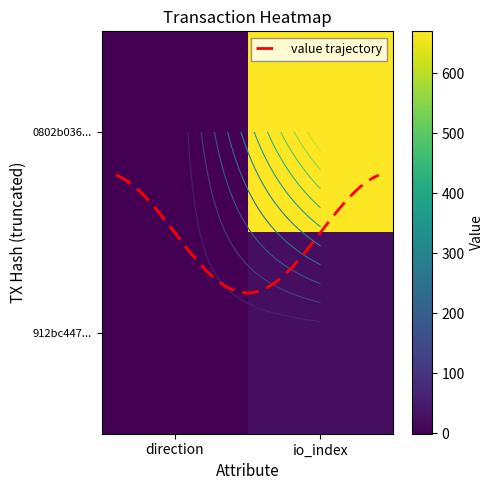

What is the difference between the 0802b036300b8c25c0a16208b9cbfdbe4daed1c values at io_index and direction?

671